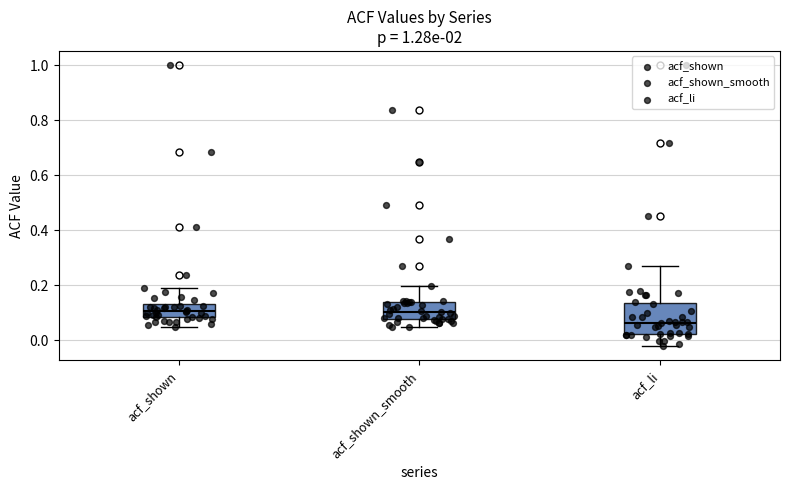

Which box is the tallest, from its lower edge to its upper edge?

acf_li